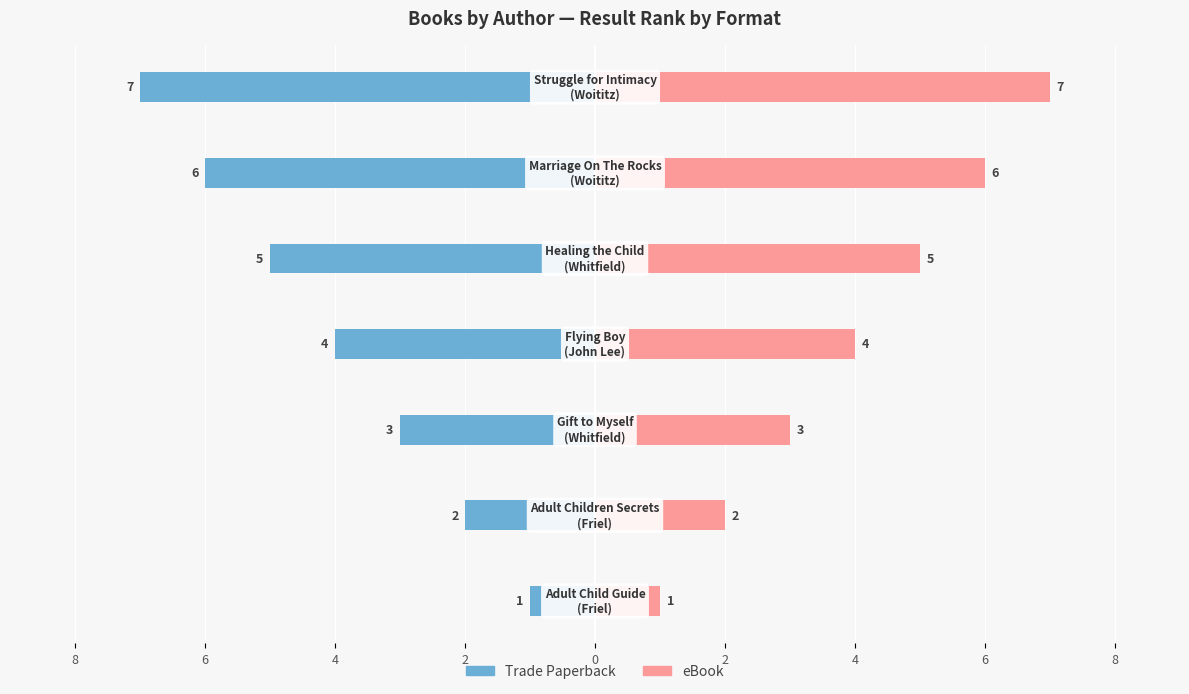

How many data points in Trade Paperback are above -4?

3